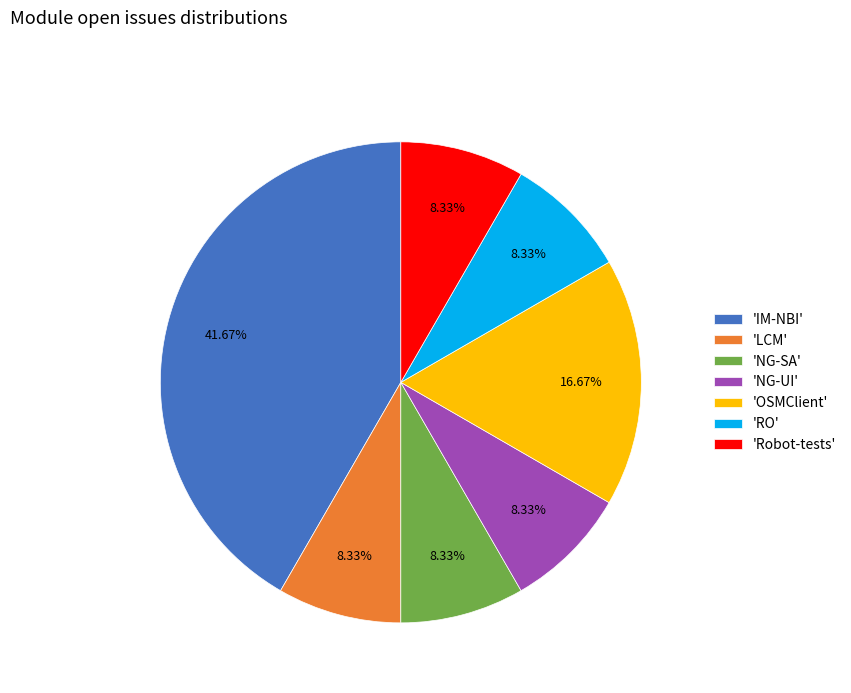

Which has a higher value, 'LCM' or 'IM-NBI'?

'IM-NBI'